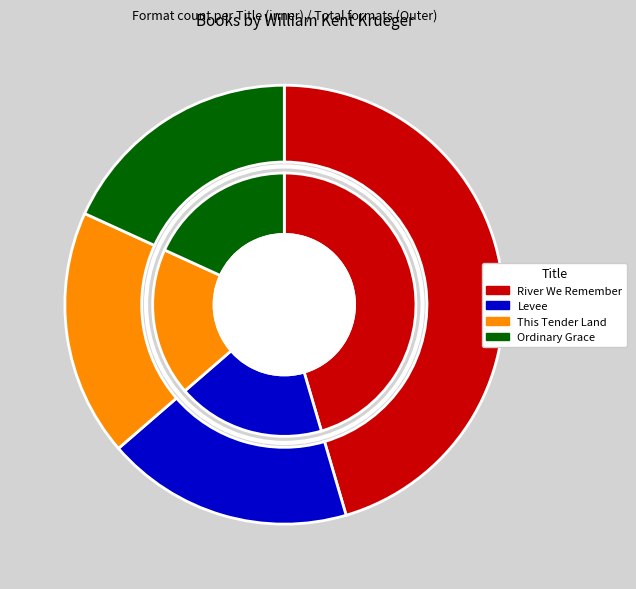

To the nearest percent, what is the average slice percentage?

25%